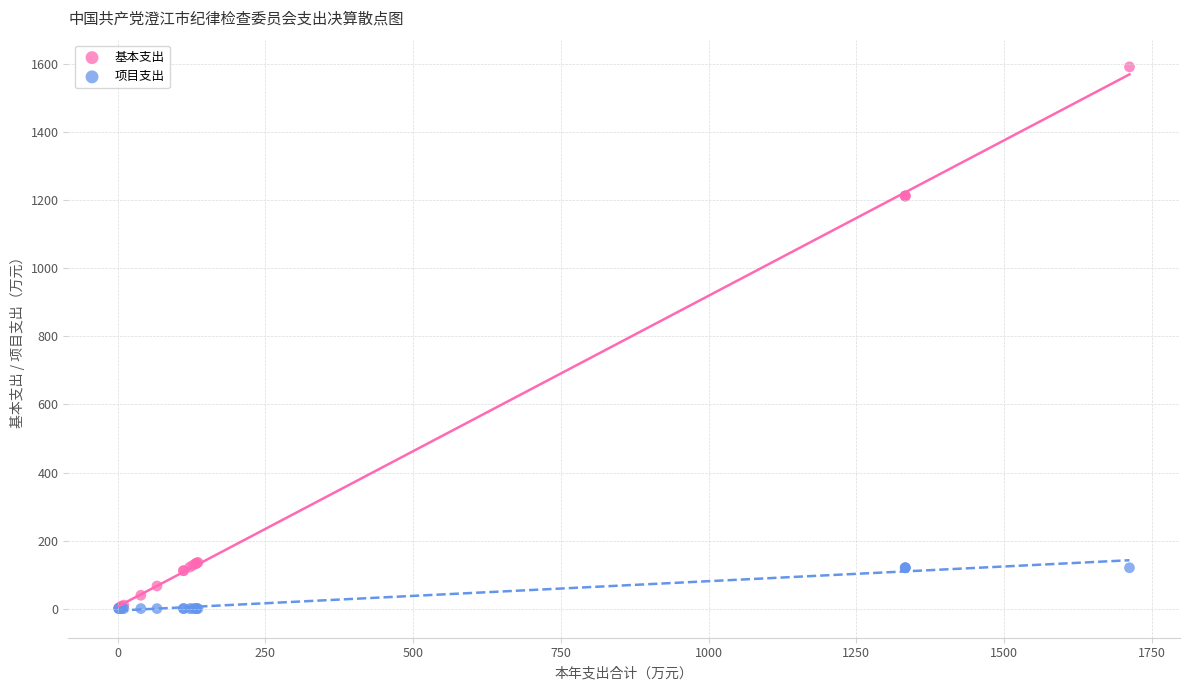

Which series reaches the maximum Y coordinate?

基本支出